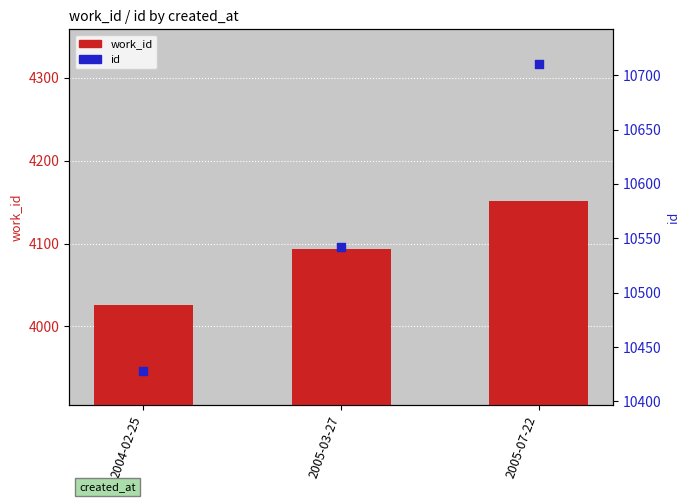

What is the total value across all series at 2005-07-22?

14861